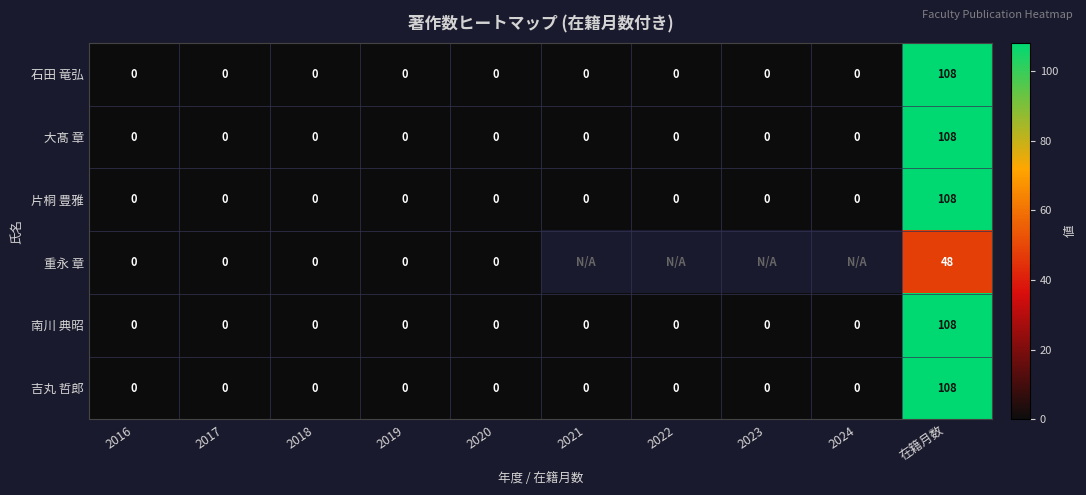

At how many categories does at least one series exceed 17?

1